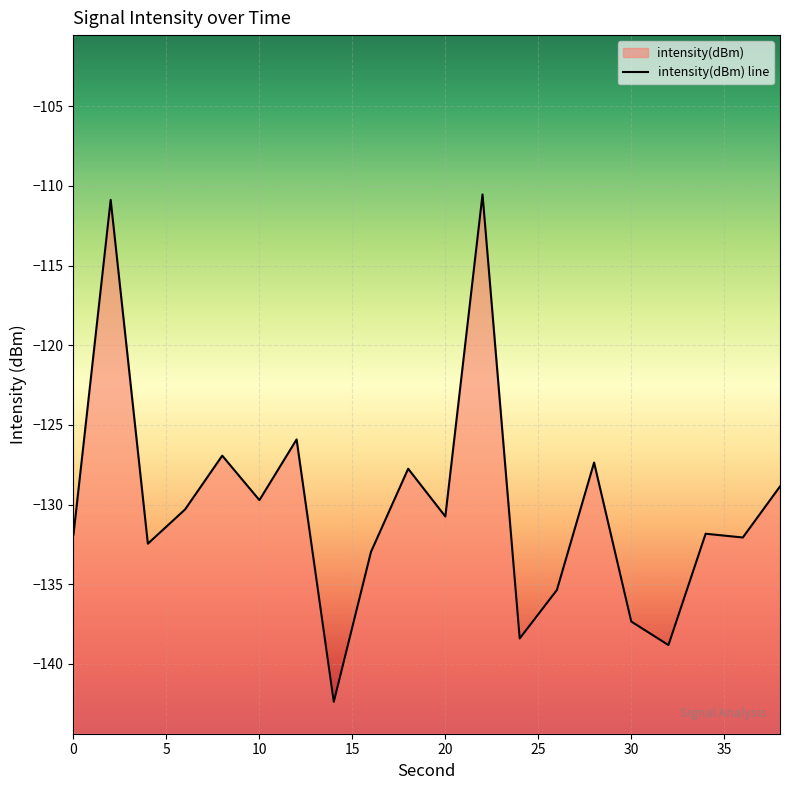

What is the value of the 3rd point from the left?

-132.5